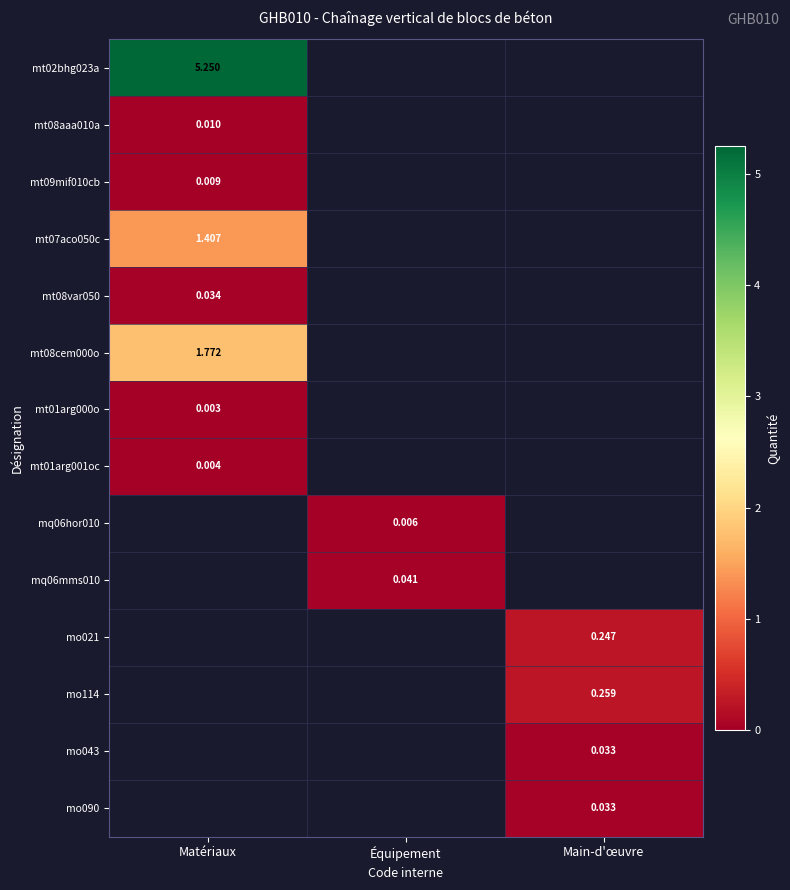

What is the difference between the highest and lowest values at Matériaux?

5.2